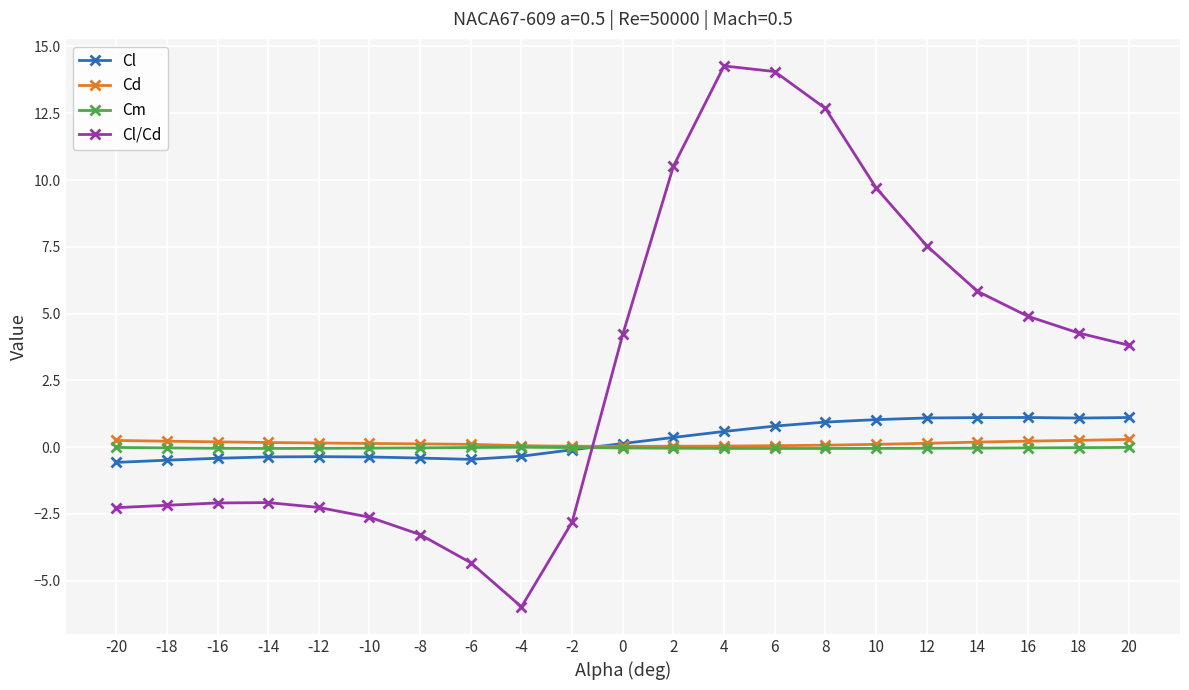

Which series has the largest range (max minus min)?

Cl/Cd